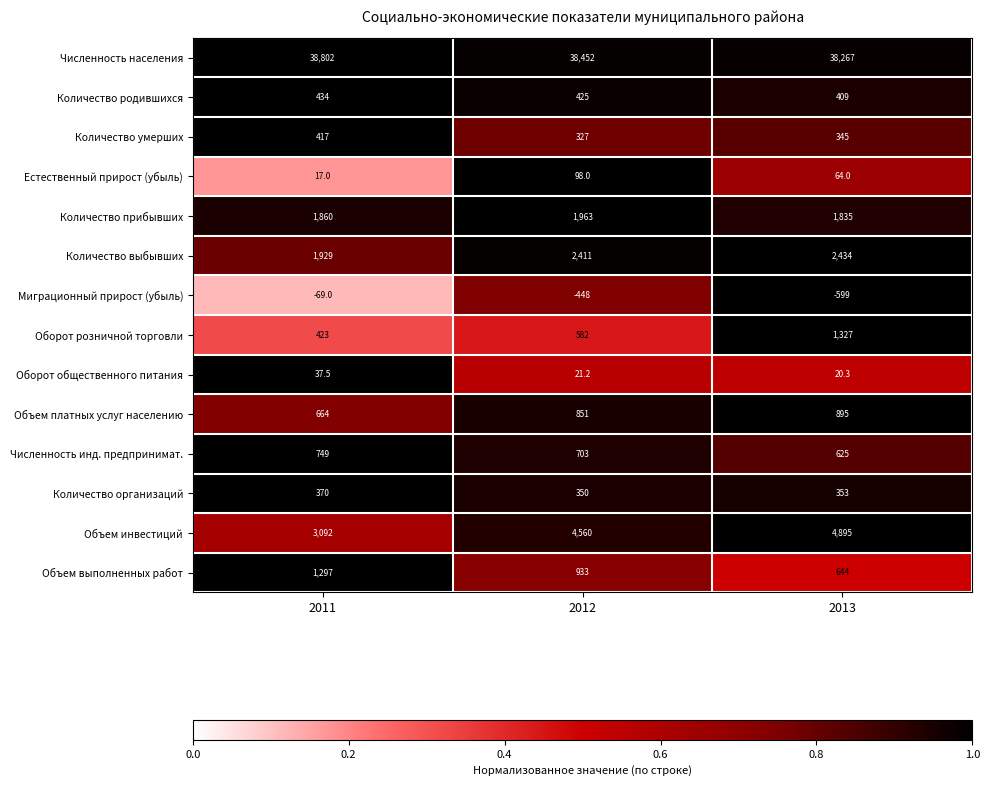

What is the difference between the Количество родившихся values at 2012 and 2011?

9.0